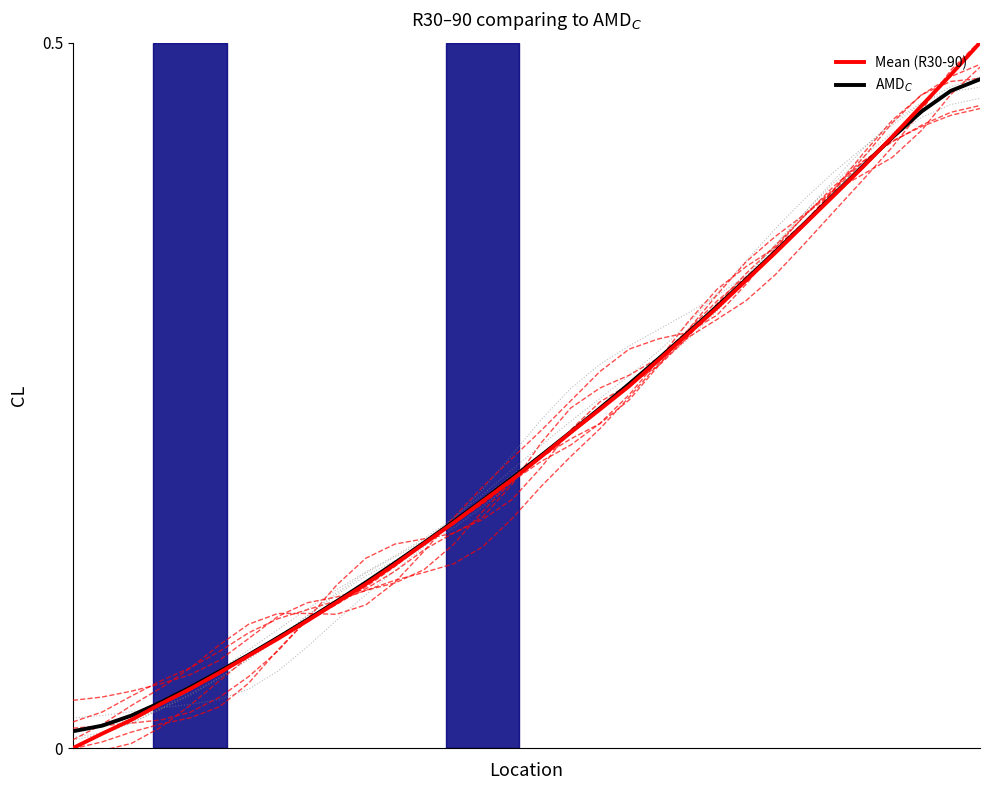

How many lines are shown in the chart?

12